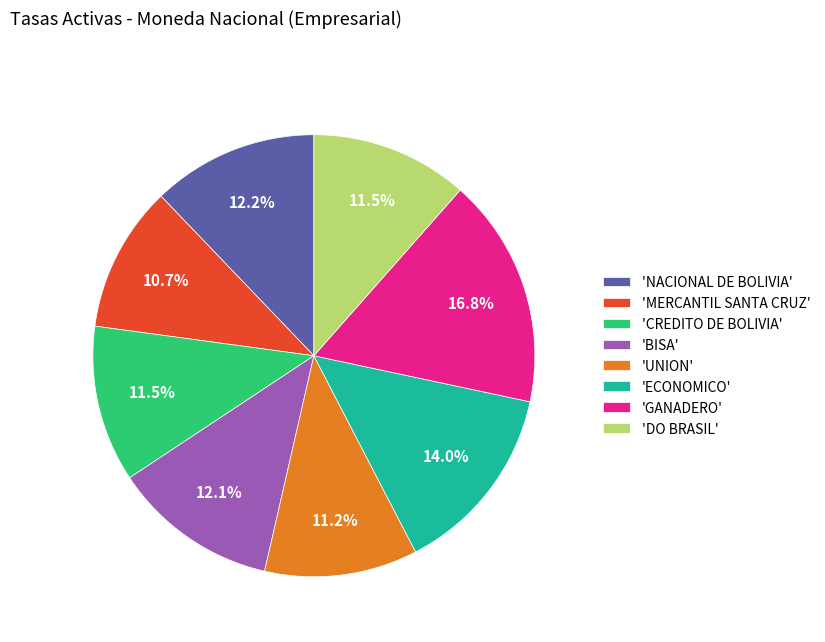

What is the largest slice in the pie chart?

'GANADERO'